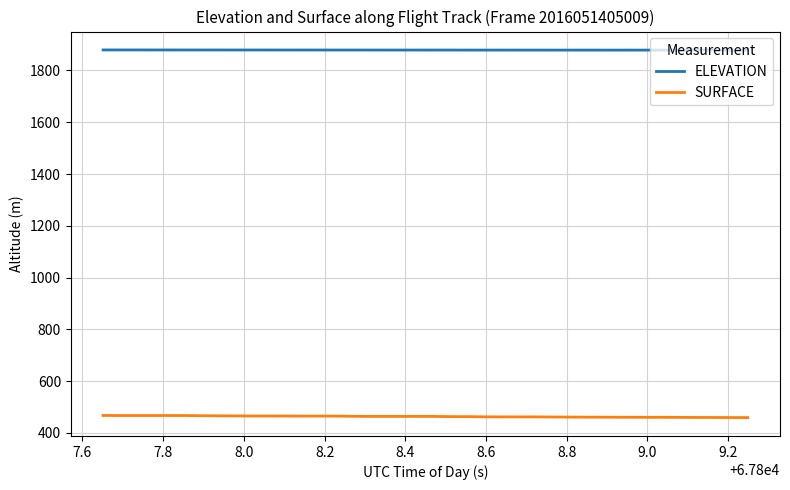

What is the highest value of the SURFACE series?

467.6